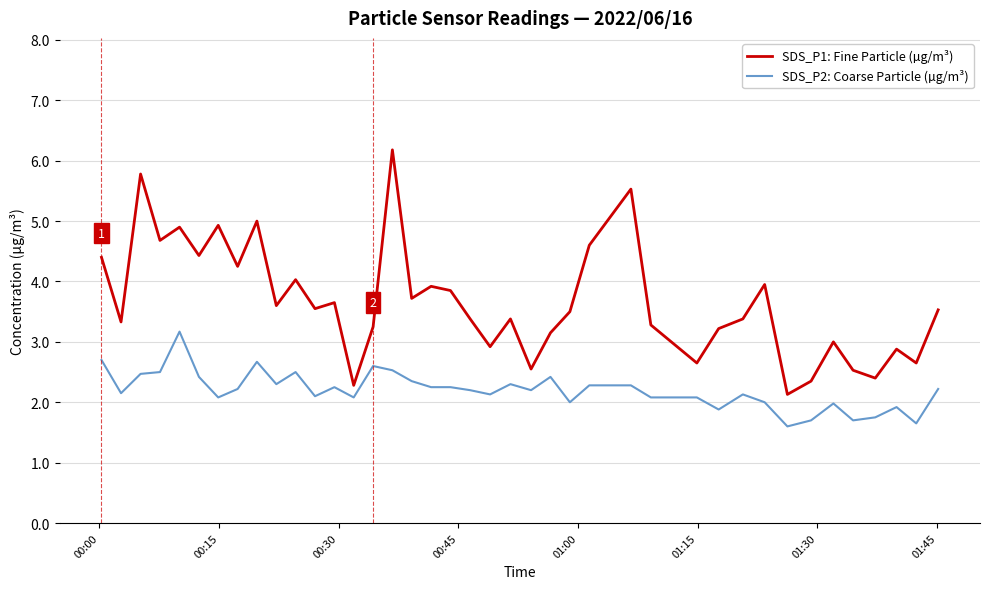

What is the lowest value of the SDS_P1: Fine Particle (µg/m³) series?

2.1